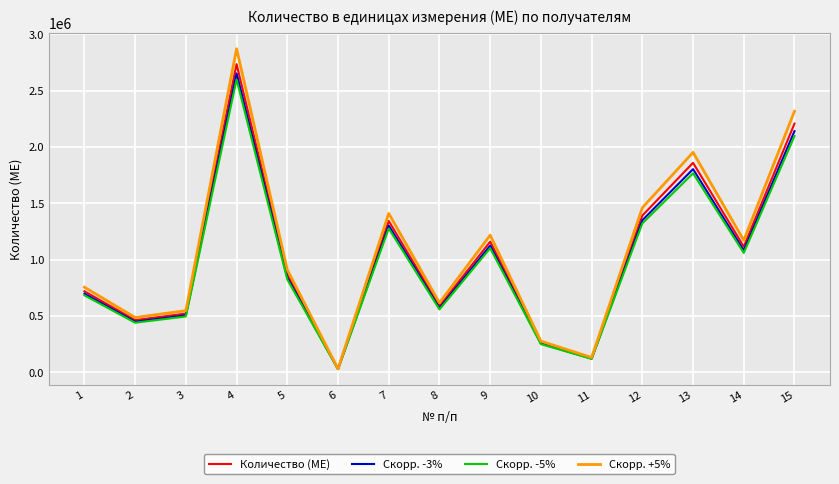

Reading left to right, what are all the values shown in this chart?

Количество (МЕ): 1=720000	2=464000	3=522000	4=2736000	5=868000	6=30000	7=1344000	8=588000	9=1160000	10=264000	11=126000	12=1392000	13=1860000	14=1116000	15=2208000
Скорр. -3%: 1=698400	2=450080	3=506340	4=2653920	5=841960	6=29100	7=1303680	8=570360	9=1125200	10=256080	11=122220	12=1350240	13=1804200	14=1082520	15=2141760
Скорр. -5%: 1=684000	2=440800	3=495900	4=2599200	5=824600	6=28500	7=1276800	8=558600	9=1102000	10=250800	11=119700	12=1322400	13=1767000	14=1060200	15=2097600
Скорр. +5%: 1=756000	2=487200	3=548100	4=2872800	5=911400	6=31500	7=1411200	8=617400	9=1218000	10=277200	11=132300	12=1461600	13=1953000	14=1171800	15=2318400